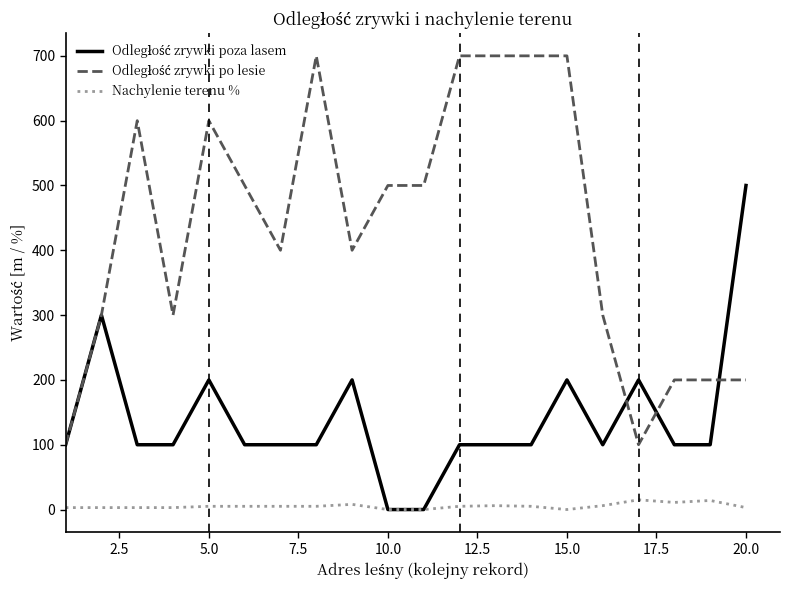

Does the chart display data point markers on the line(s)?

No